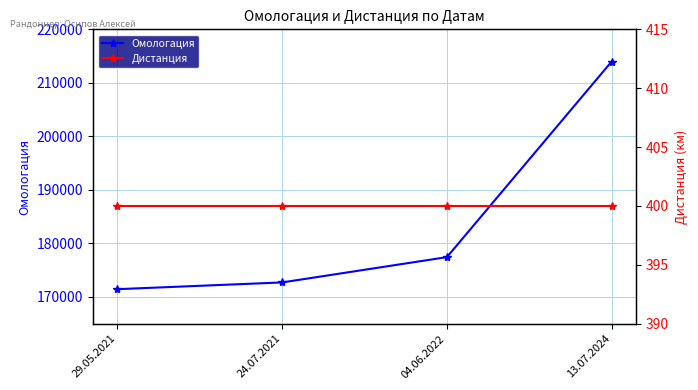

At which label is Дистанция closest to 400?

29.05.2021